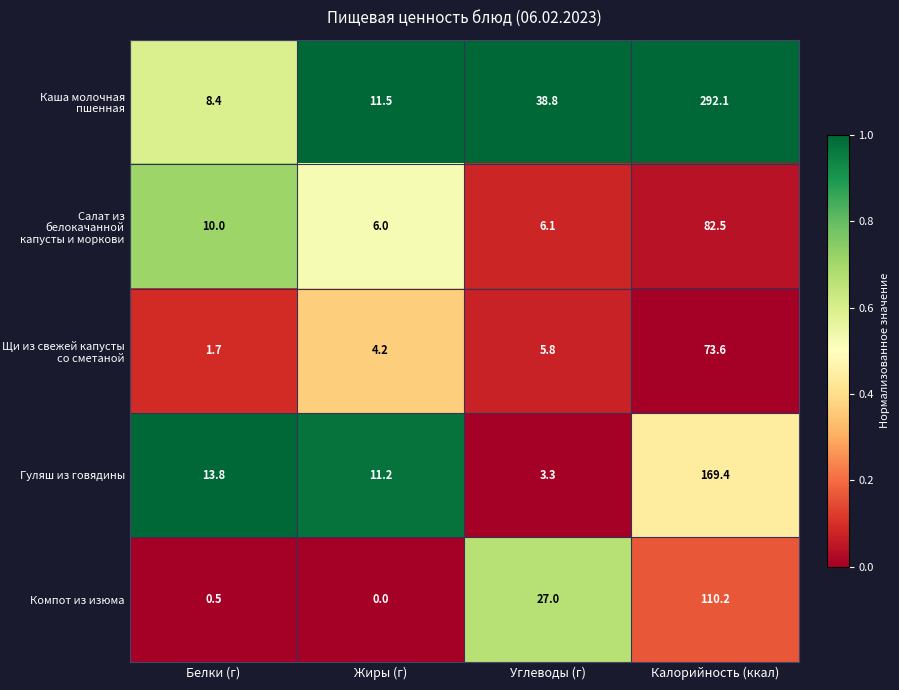

Reading left to right, extract all data points from this chart.

Каша молочная пшенная: Белки (г)=8.4	Жиры (г)=11.5	Углеводы (г)=38.8	Калорийность (ккал)=292.1
Салат из белокачанной капусты и моркови: Белки (г)=10.0	Жиры (г)=6.0	Углеводы (г)=6.1	Калорийность (ккал)=82.5
Щи из свежей капусты со сметаной: Белки (г)=1.7	Жиры (г)=4.2	Углеводы (г)=5.8	Калорийность (ккал)=73.6
Гуляш из говядины: Белки (г)=13.8	Жиры (г)=11.2	Углеводы (г)=3.3	Калорийность (ккал)=169.4
Компот из изюма: Белки (г)=0.5	Жиры (г)=0.0	Углеводы (г)=27.0	Калорийность (ккал)=110.2